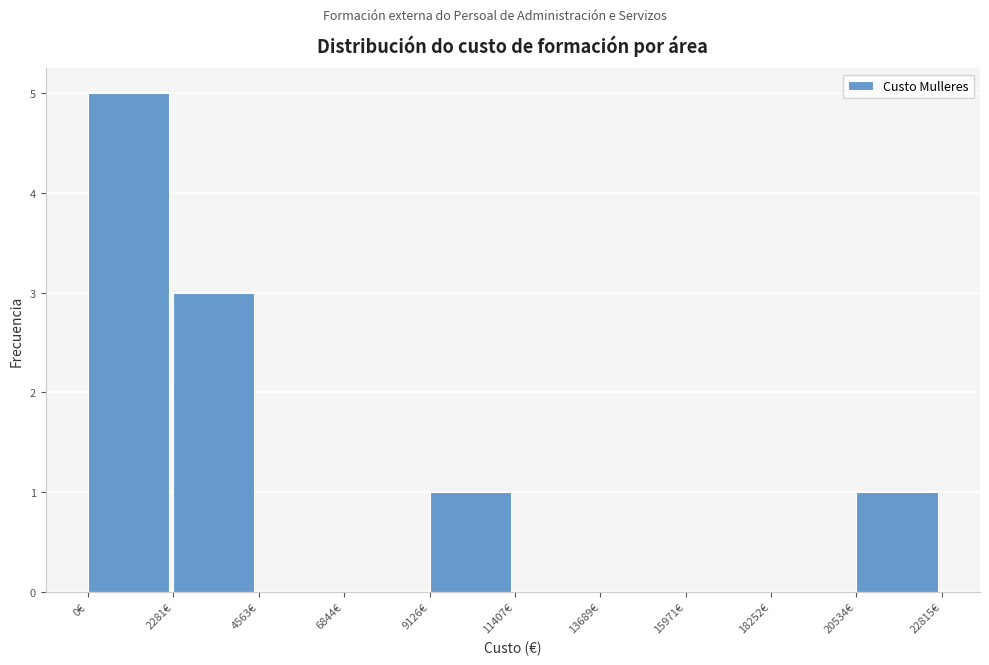

Reading left to right, list every bar in this chart as the range it spans on the x-axis followed by its height. Neither the bar edges nor the heights are printed on the chart, so give them approximately, as read against the axes.

0 to 2500: 5
2500 to 4500: 3
4500 to 7000: 0
7000 to 9000: 0
9000 to 11500: 1
11500 to 13500: 0
13500 to 16000: 0
16000 to 18500: 0
18500 to 20500: 0
20500 to 23000: 1